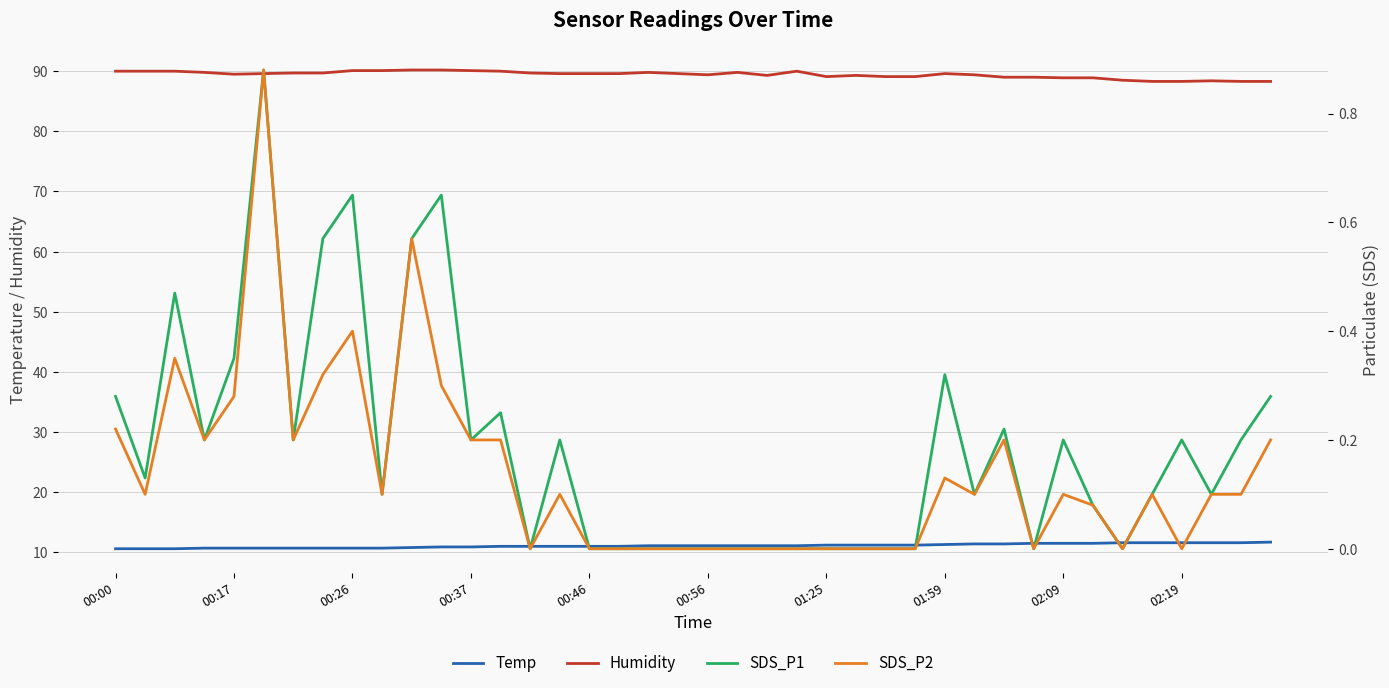

At which label does Temp first exceed 11?

18